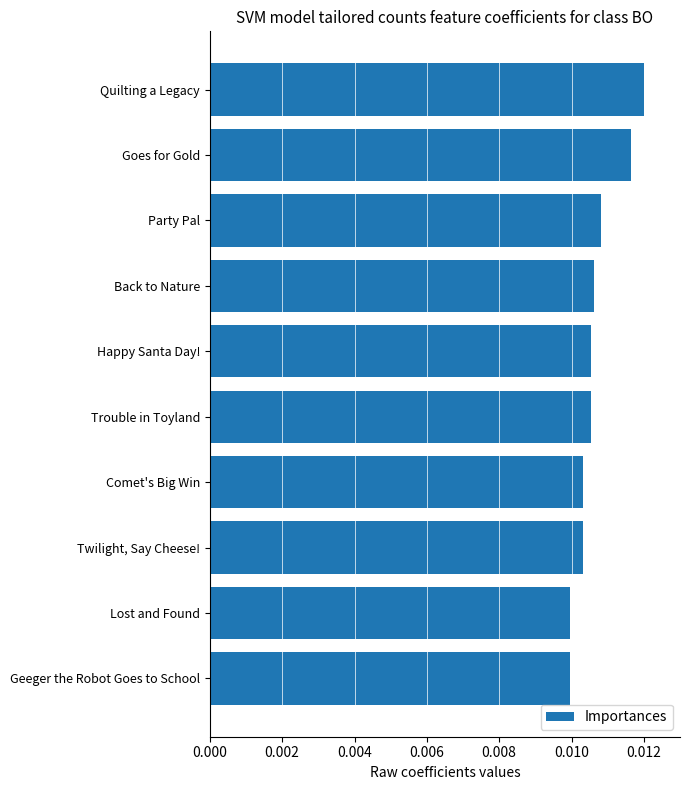

What is the label of the 7th bar from the bottom?

Back to Nature